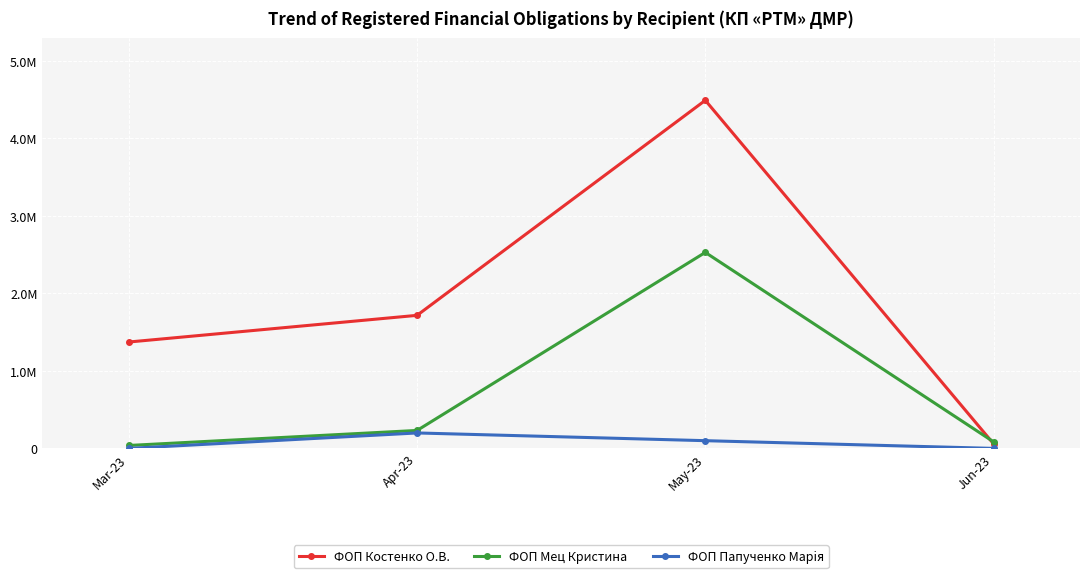

Where do ФОП Костенко О.В. and ФОП Мец Кристина first cross each other?

May-23 and Jun-23